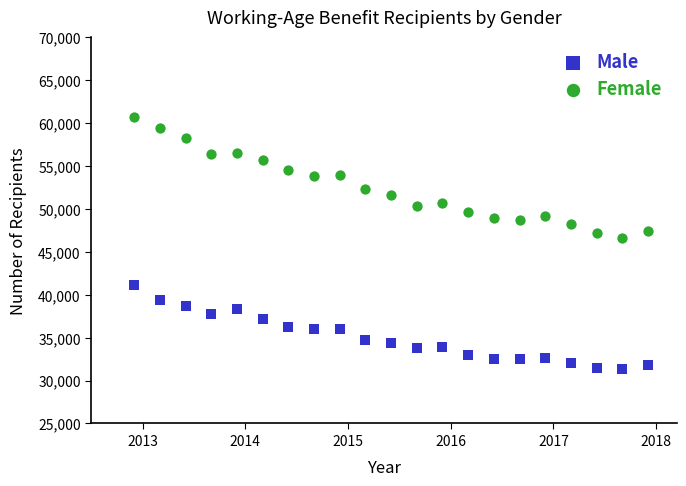

Which series has the largest Y range (max minus min)?

Female